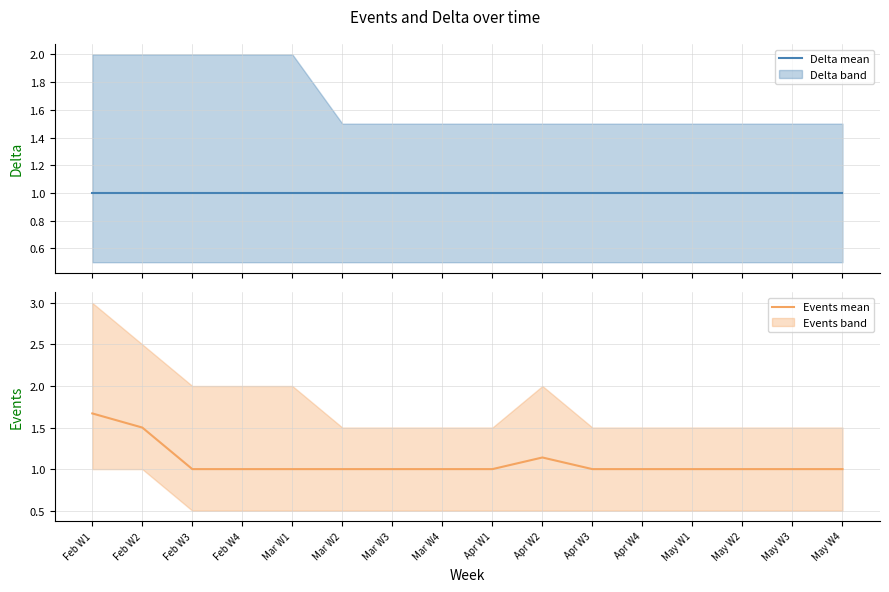

Reading left to right, extract all data points from this chart.

Delta mean: Feb W1=1.0	Feb W2=1.0	Feb W3=1.0	Feb W4=1.0	Mar W1=1.0	Mar W2=1.0	Mar W3=1.0	Mar W4=1.0	Apr W1=1.0	Apr W2=1.0	Apr W3=1.0	Apr W4=1.0	May W1=1.0	May W2=1.0	May W3=1.0	May W4=1.0
Events mean: Feb W1=1.7	Feb W2=1.5	Feb W3=1.0	Feb W4=1.0	Mar W1=1.0	Mar W2=1.0	Mar W3=1.0	Mar W4=1.0	Apr W1=1.0	Apr W2=1.1	Apr W3=1.0	Apr W4=1.0	May W1=1.0	May W2=1.0	May W3=1.0	May W4=1.0